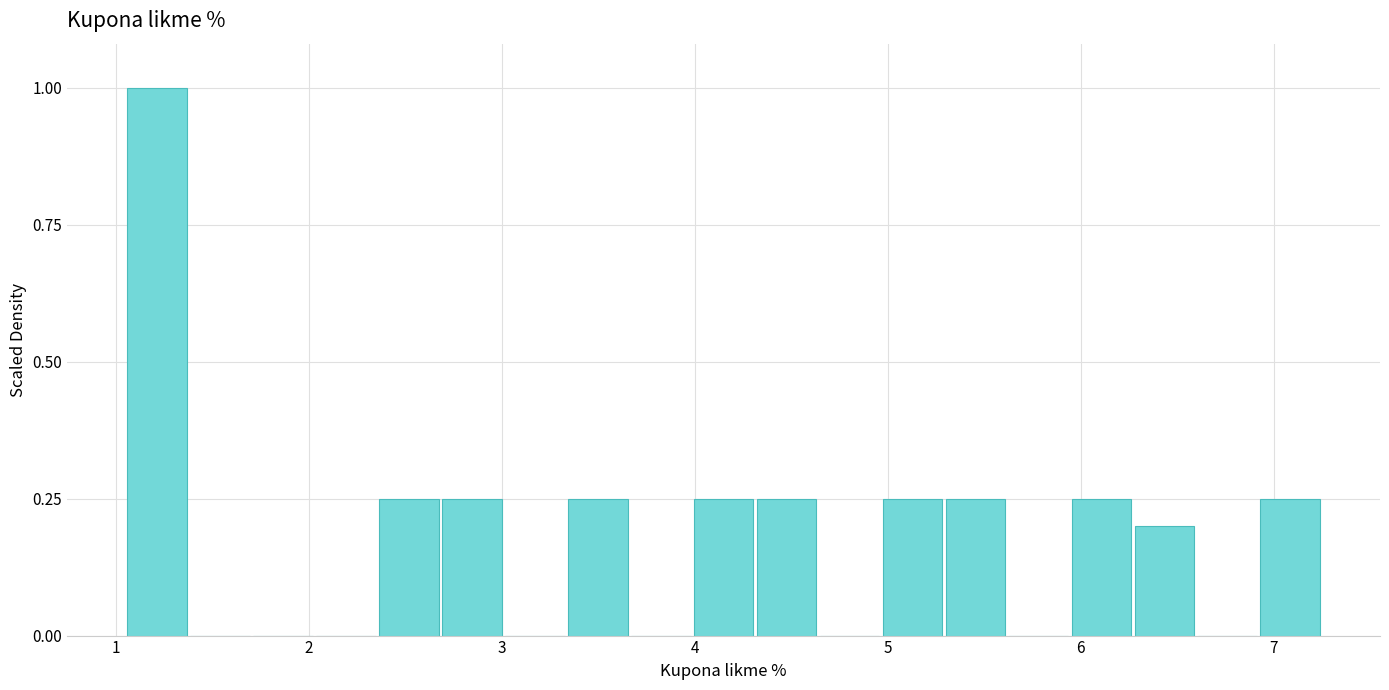

Read against the x-axis, roughly where is the centre of the tallest bar?

1.2